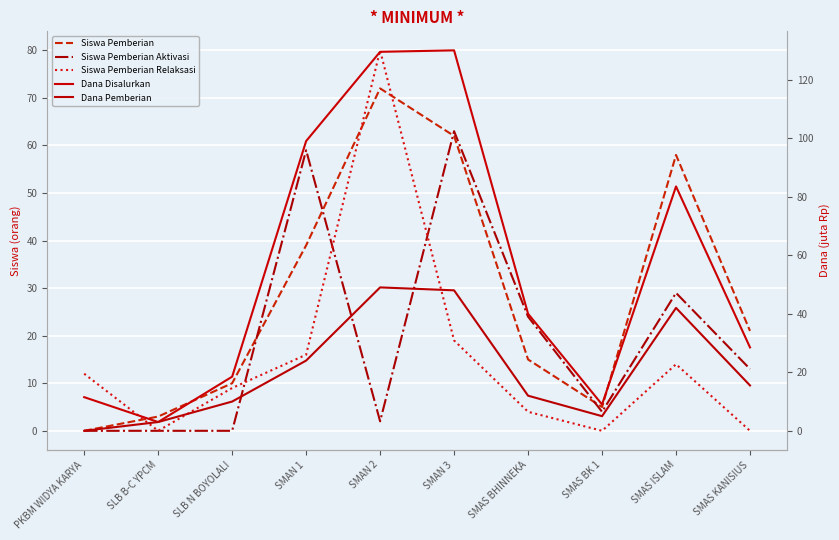

What is the total value across all series at SMAS ISLAM?

226.5